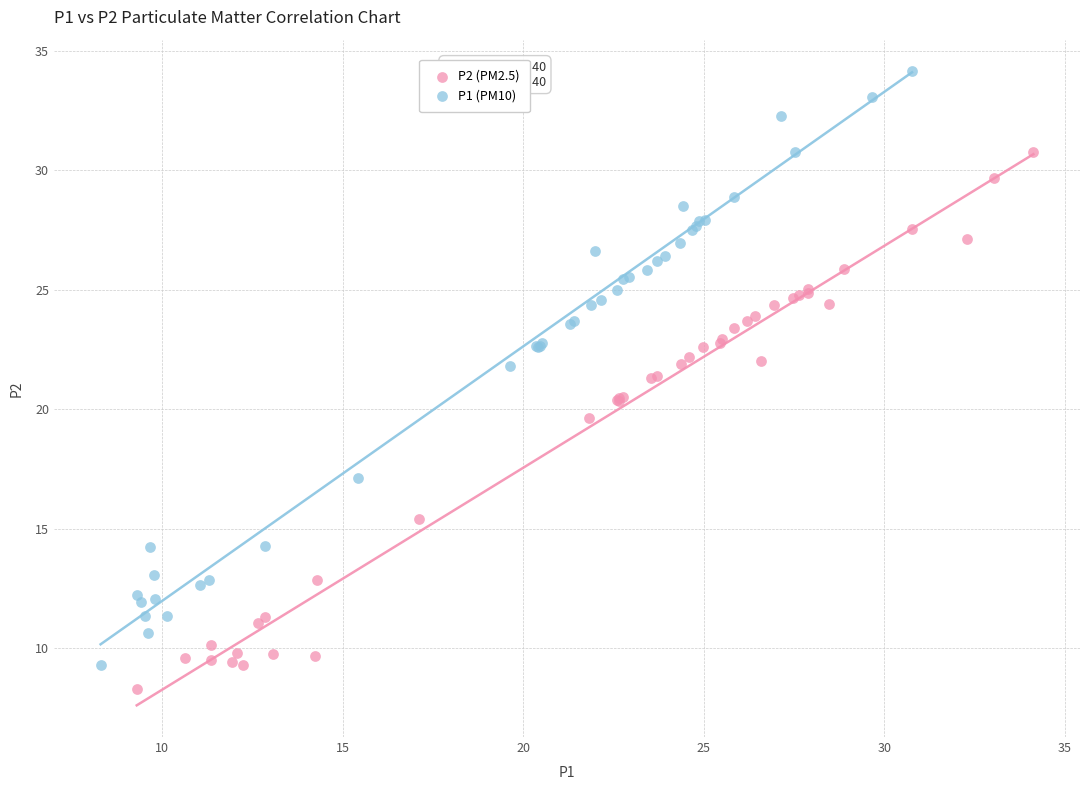

Which series has the widest spread of Y values?

P1 (PM10)